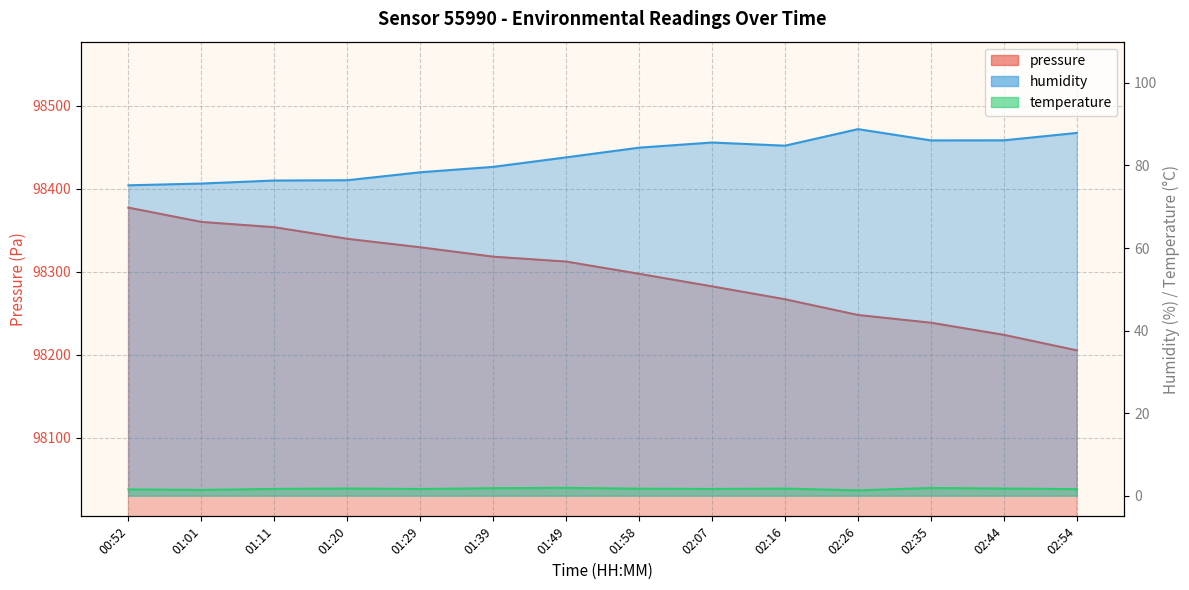

In temperature, how many points are higher than both neighbors (excluding endpoints)?

4